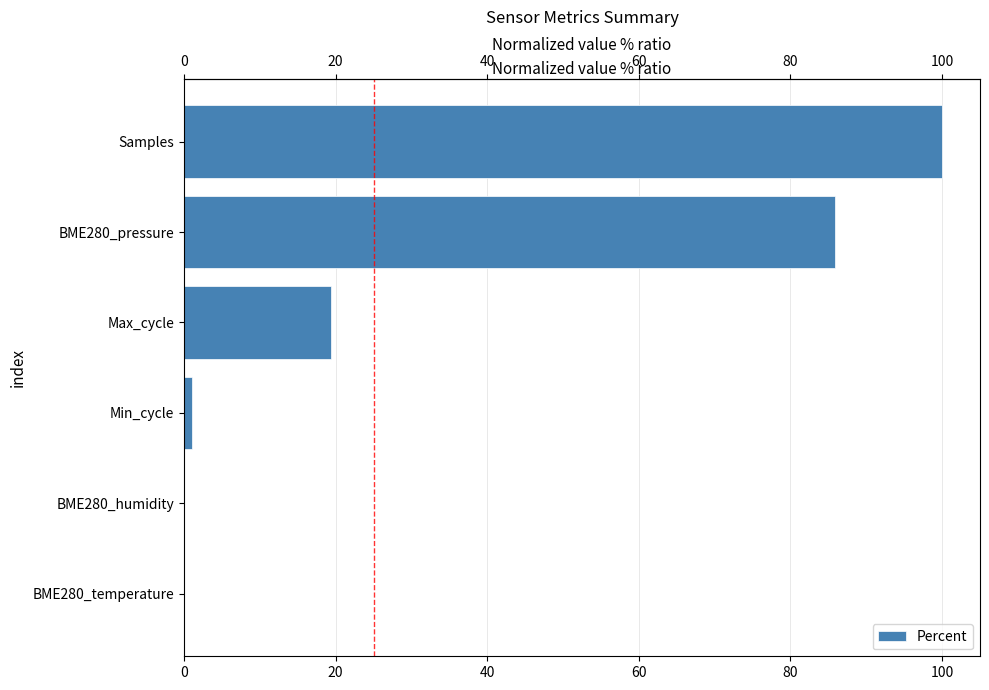

What is the ratio of the value at 0 to the value at 60?

98.4